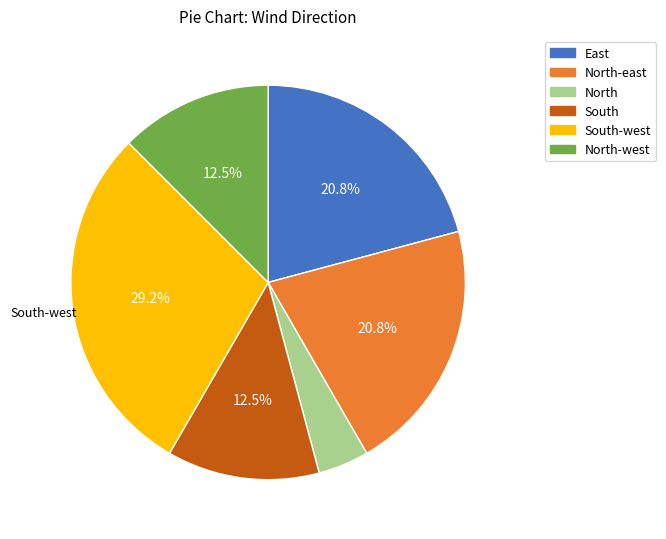

Count the number of slices in the pie.

6